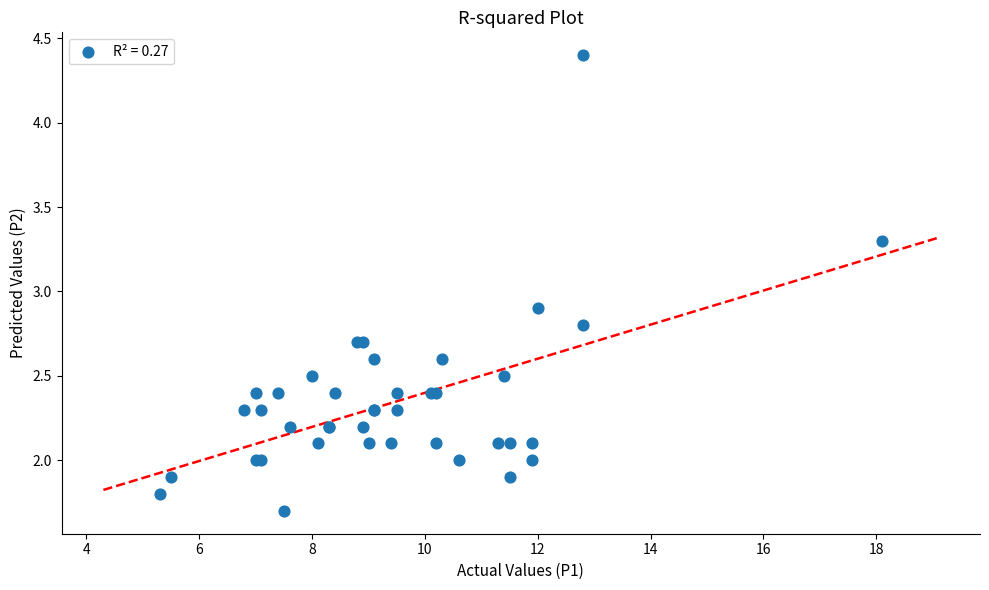

What Y value in the scatter plot is closest to 3?

2.9